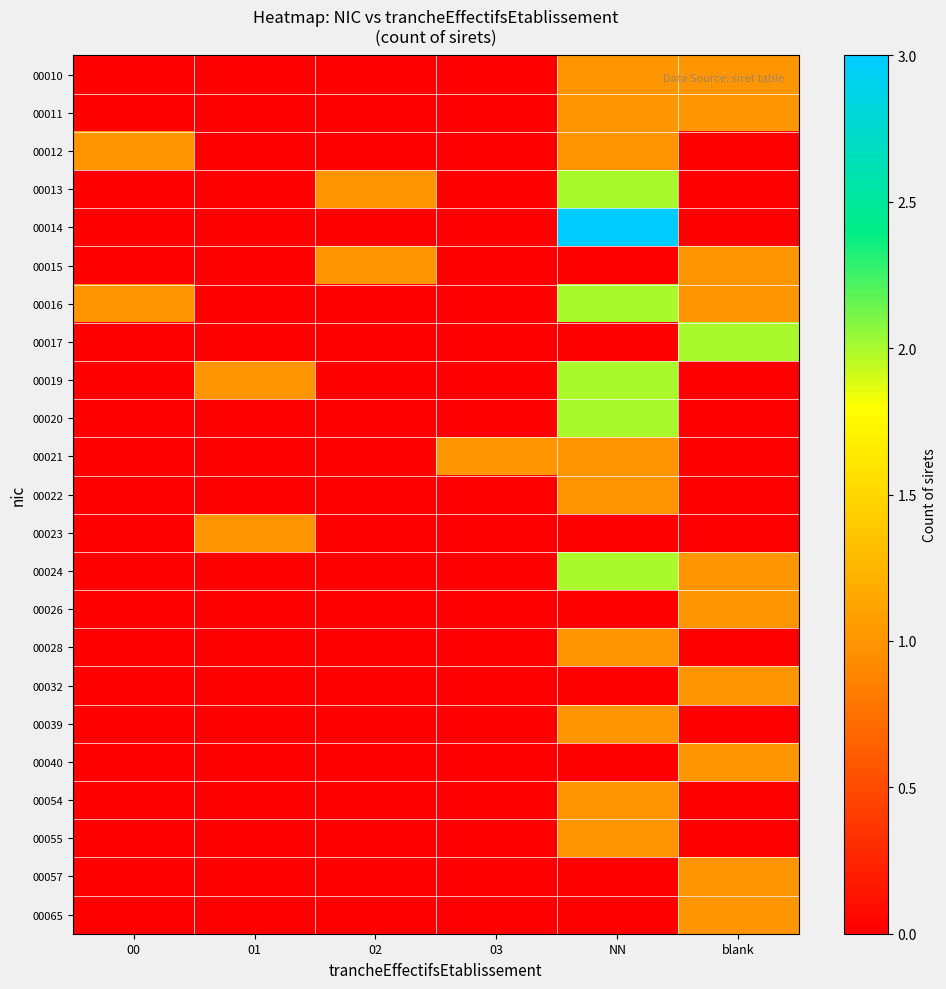

How many data points does each series have?

6